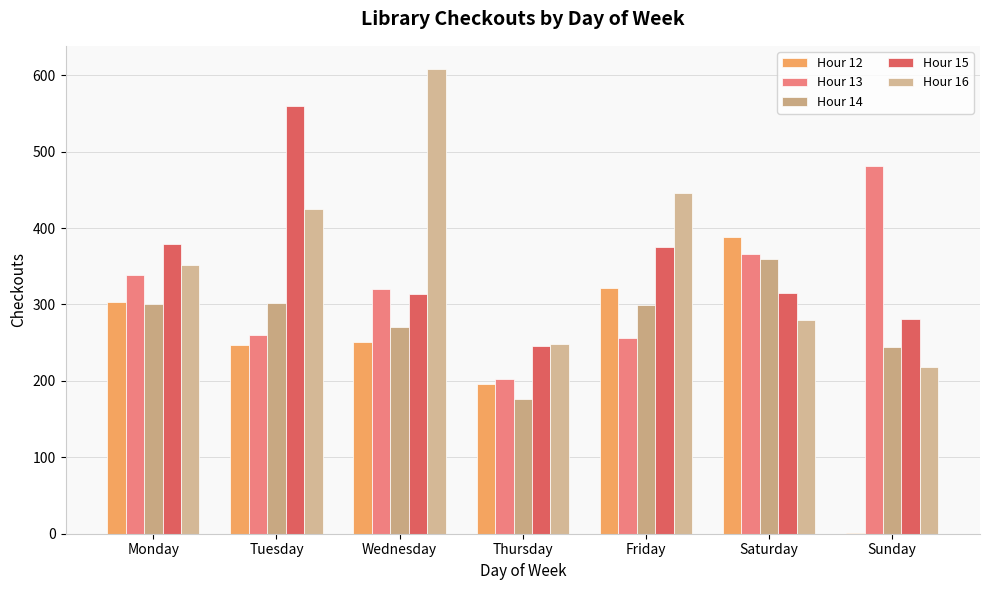

What is the greatest value displayed?

608